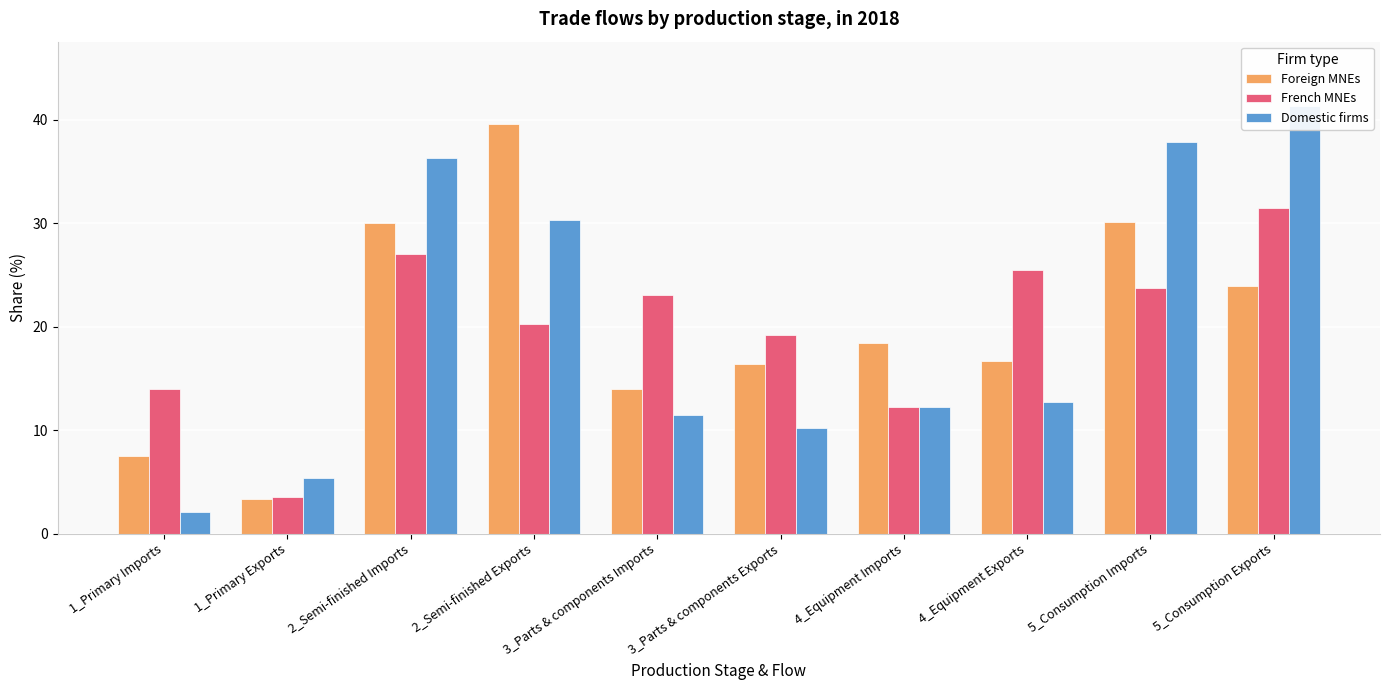

What position from the right is 3_Parts & components Imports?

6